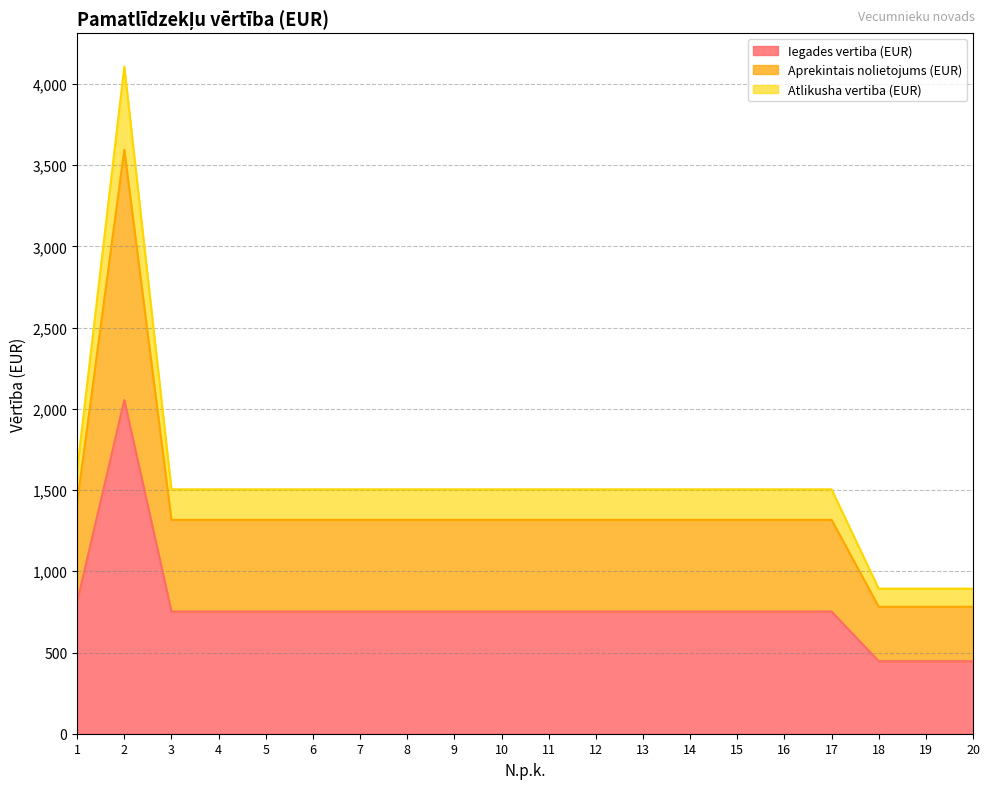

Reading left to right, transcribe all the data shown in this chart.

Iegades vertiba (EUR): 1=812.8	2=2053.8	3=752.3	4=752.3	5=752.3	6=752.3	7=752.3	8=752.3	9=752.3	10=752.3	11=752.3	12=752.3	13=752.3	14=752.3	15=752.3	16=752.3	17=752.3	18=446.6	19=446.6	20=446.6
Aprekintais nolietojums (EUR): 1=1422.3	2=3594.2	3=1316.5	4=1316.5	5=1316.5	6=1316.5	7=1316.5	8=1316.5	9=1316.5	10=1316.5	11=1316.5	12=1316.5	13=1316.5	14=1316.5	15=1316.5	16=1316.5	17=1316.5	18=781.4	19=781.4	20=781.4
Atlikusha vertiba (EUR): 1=1625.6	2=4107.7	3=1504.6	4=1504.6	5=1504.6	6=1504.6	7=1504.6	8=1504.6	9=1504.6	10=1504.6	11=1504.6	12=1504.6	13=1504.6	14=1504.6	15=1504.6	16=1504.6	17=1504.6	18=893.1	19=893.1	20=893.1